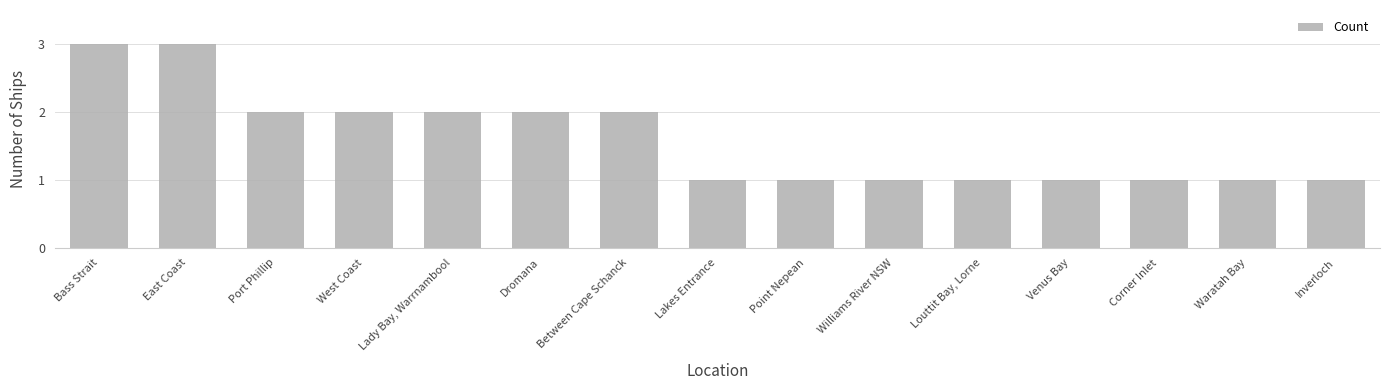

Are the bars horizontal?

No